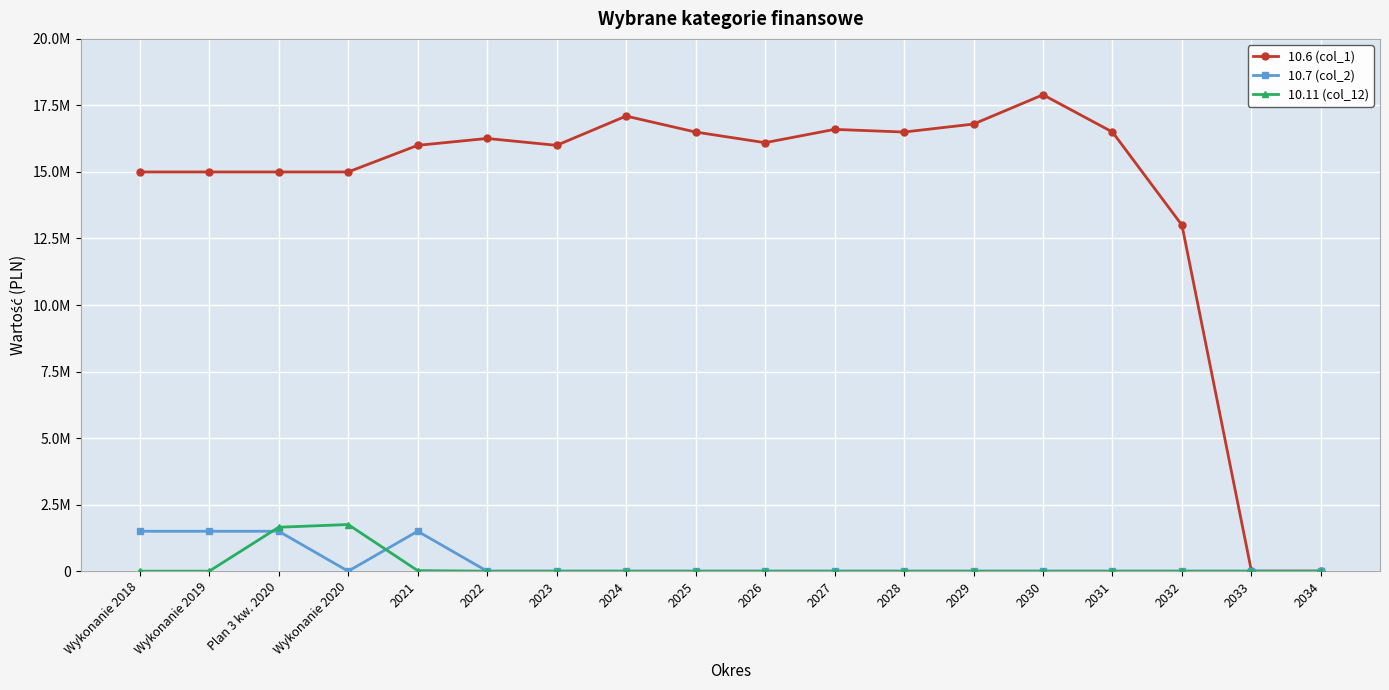

What are all the series names shown in the legend?

10.6 (col_1), 10.7 (col_2), 10.11 (col_12)